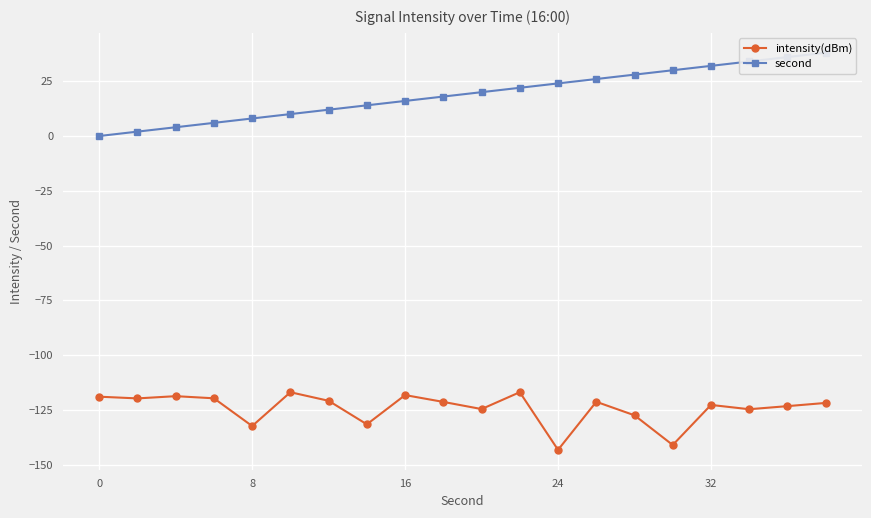

What is the sum of all intensity(dBm) values?

-2484.6